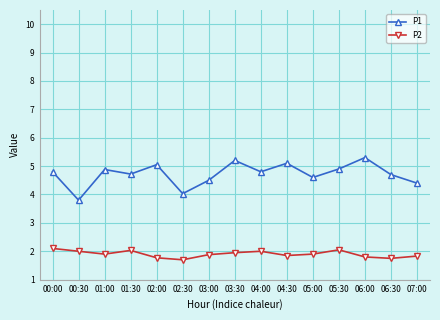

Rank the series by their average value, from highest to lowest.

P1, P2